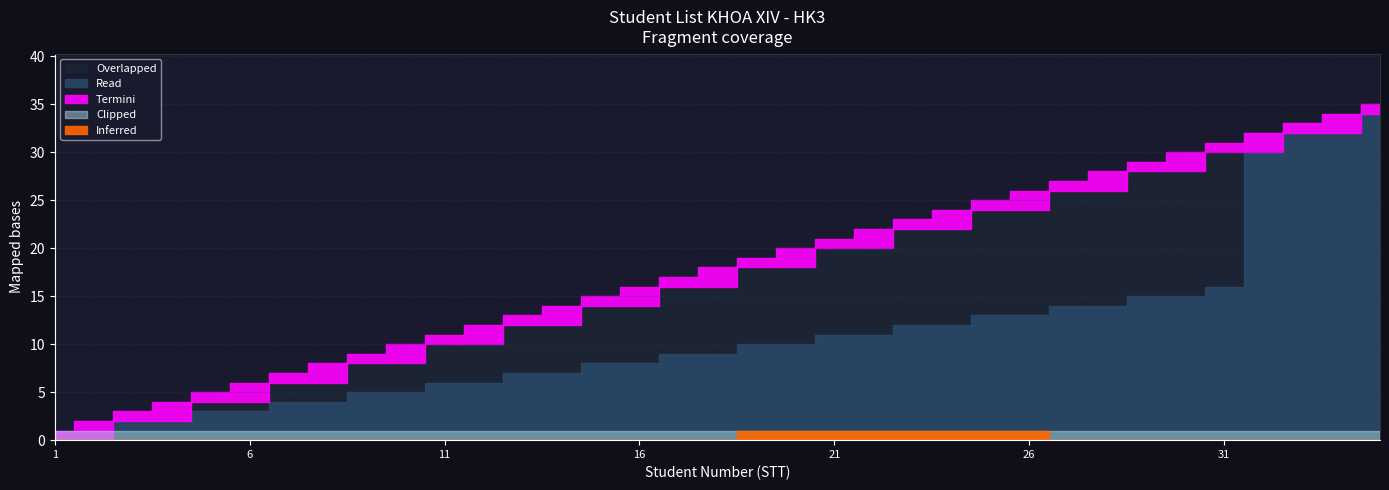

List the labels in order of Termini value, smallest first.

1, 3, 5, 7, 9, 11, 13, 15, 17, 19, 21, 23, 25, 27, 29, 31, 33, 35, 2, 4, 6, 8, 10, 12, 14, 16, 18, 20, 22, 24, 26, 28, 30, 32, 34